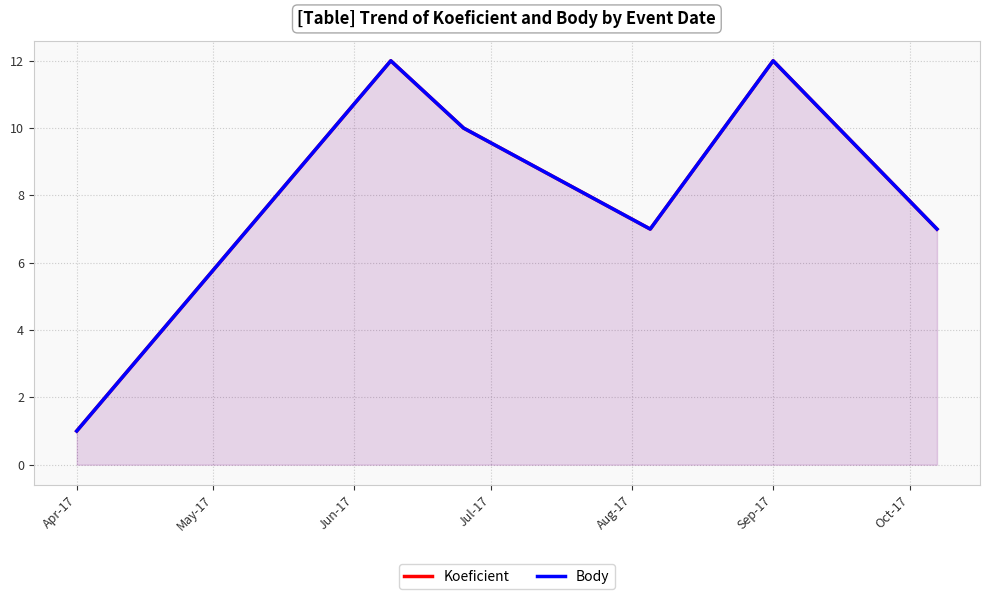

Is the value of Body at Jul-17 greater than the value of Koeficient at May-17?

No